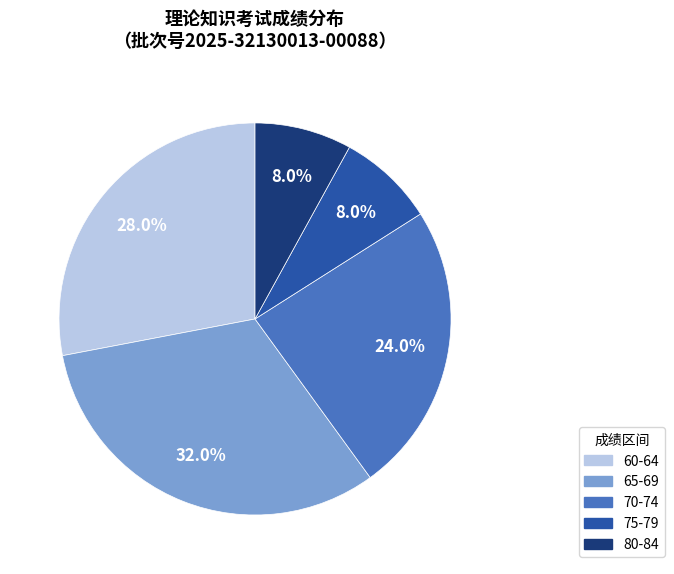

Does any single category account for the majority?

No